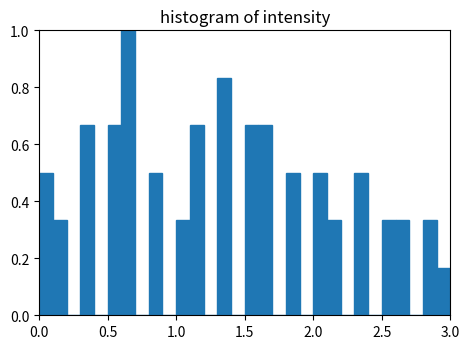

Read against the x-axis, roughly where is the centre of the tallest bar?

0.65